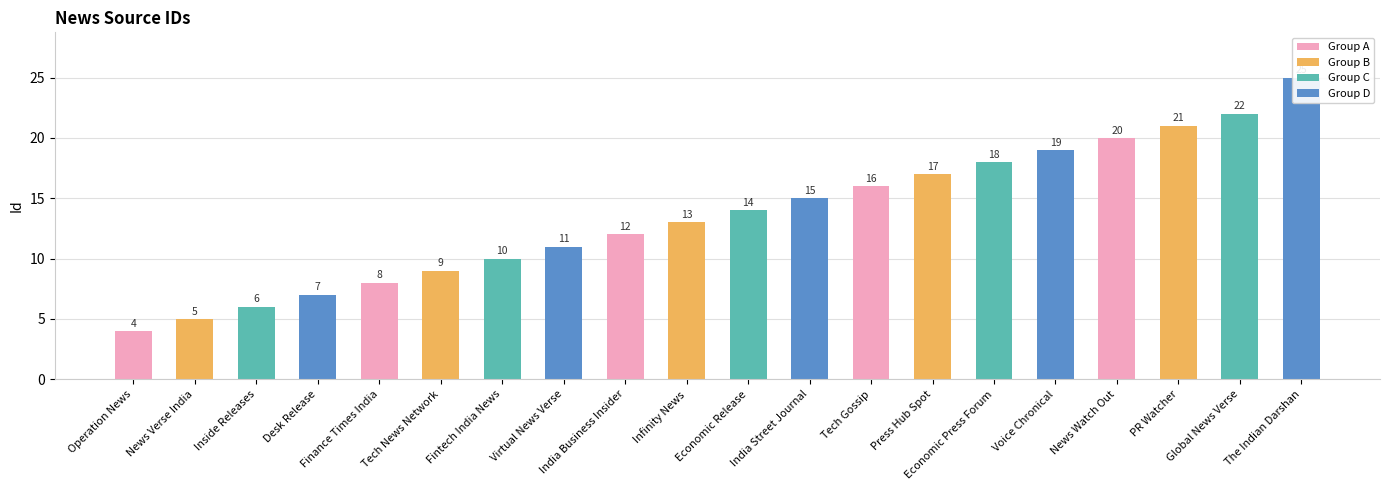

What is the ratio of the value at Press Hub Spot to the value at Operation News?

4.2